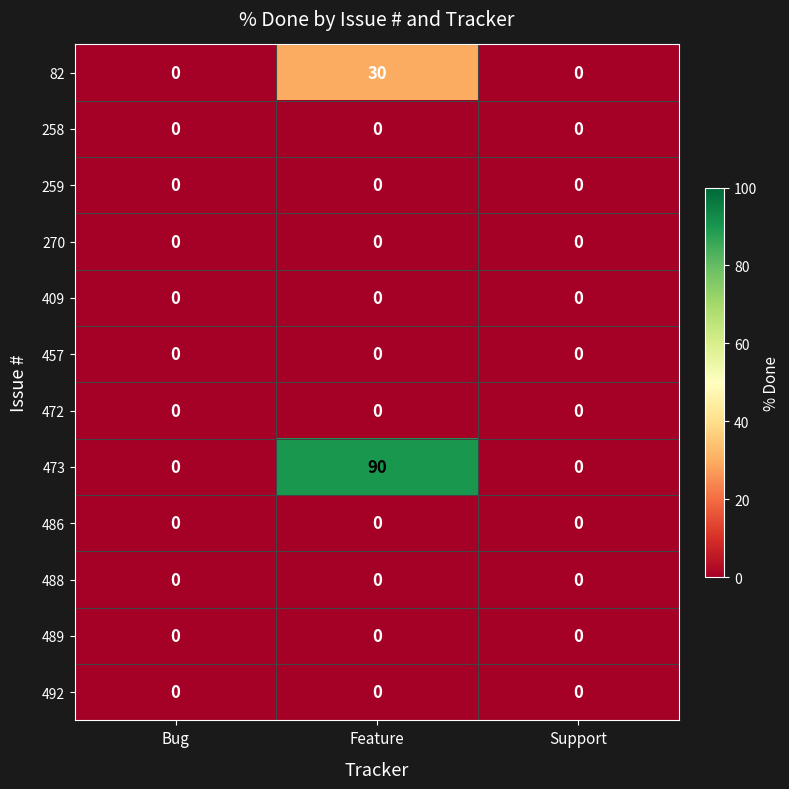

At which label does 82 reach its peak?

Feature